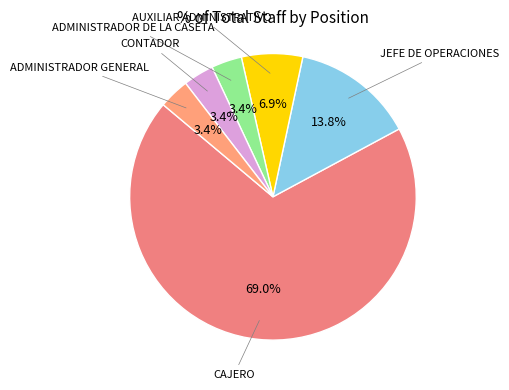

What is the largest slice in the pie chart?

CAJERO